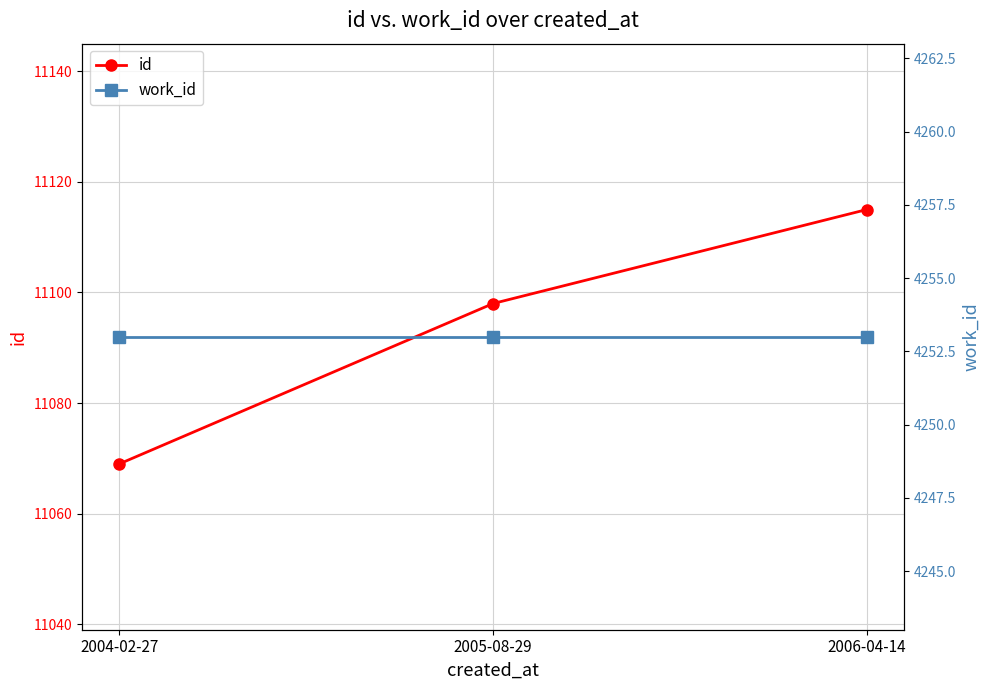

What is the lowest value of the work_id series?

4253